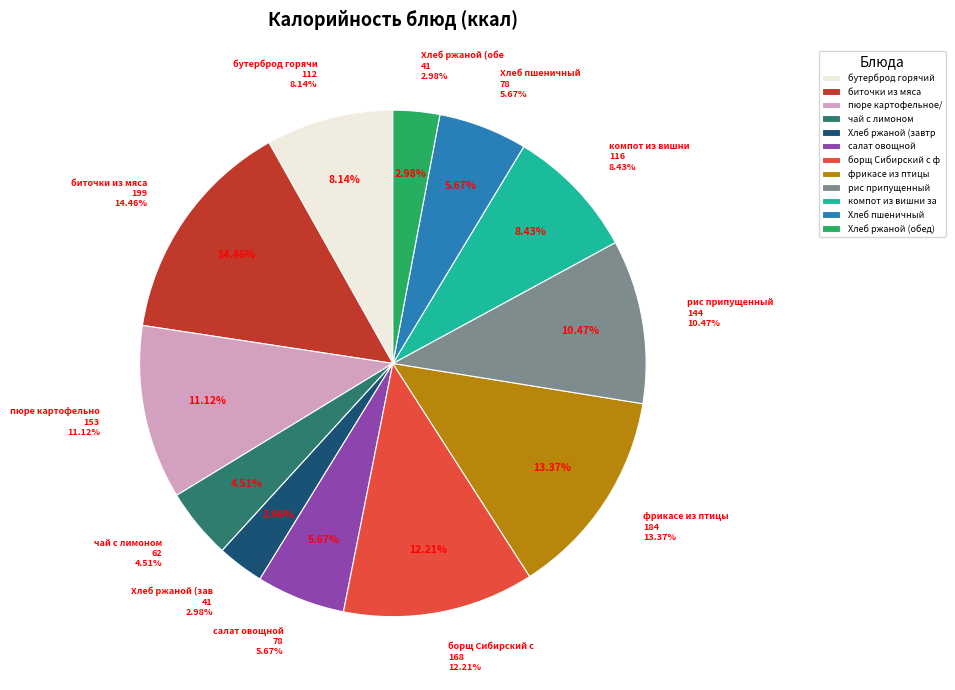

How many segments does this pie chart have?

12